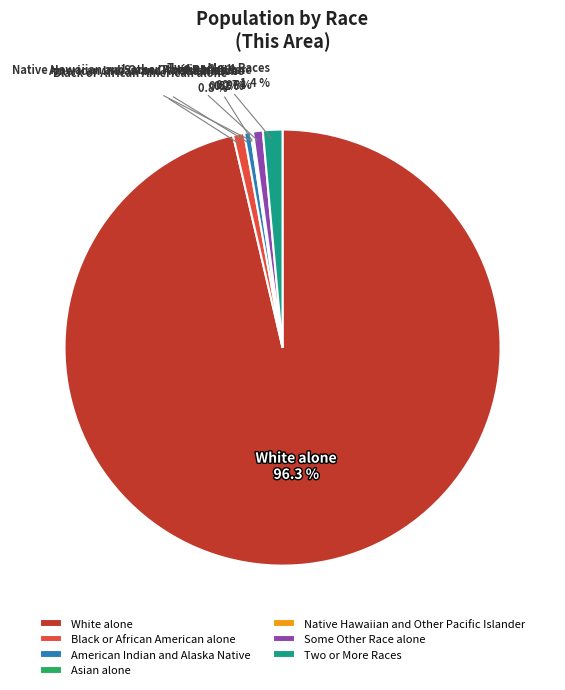

Which category has the smallest portion of the pie?

Native Hawaiian and Other Pacific Islander